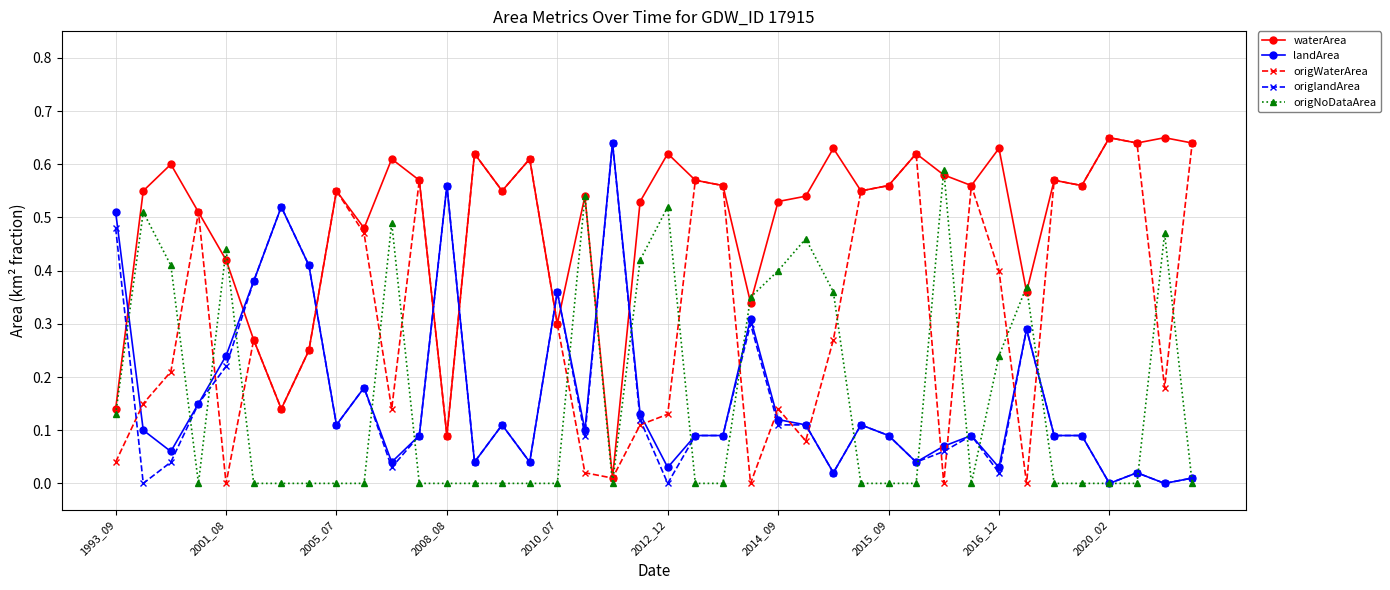

How many times do origlandArea and origWaterArea cross each other?

15